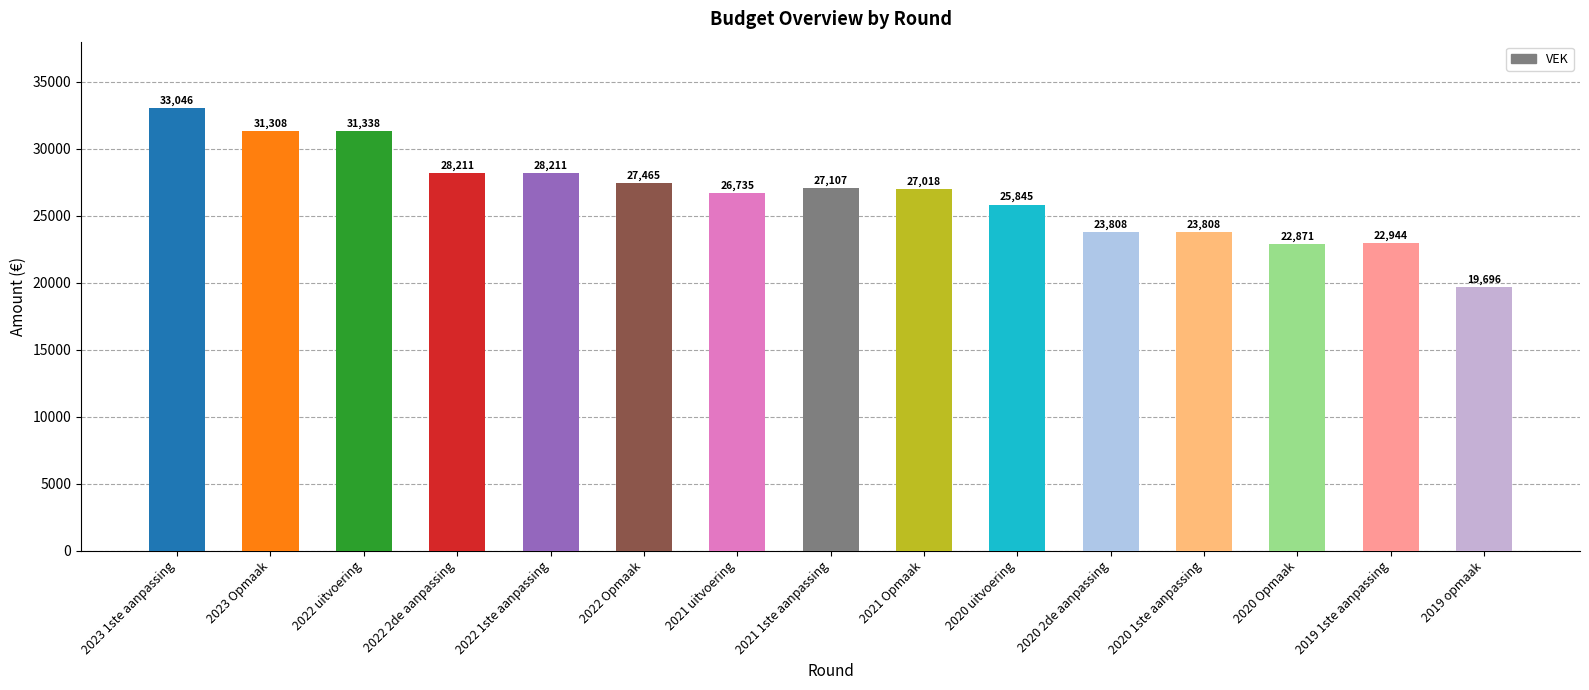

The value at 2022 Opmaak is 27465. True or false?

True